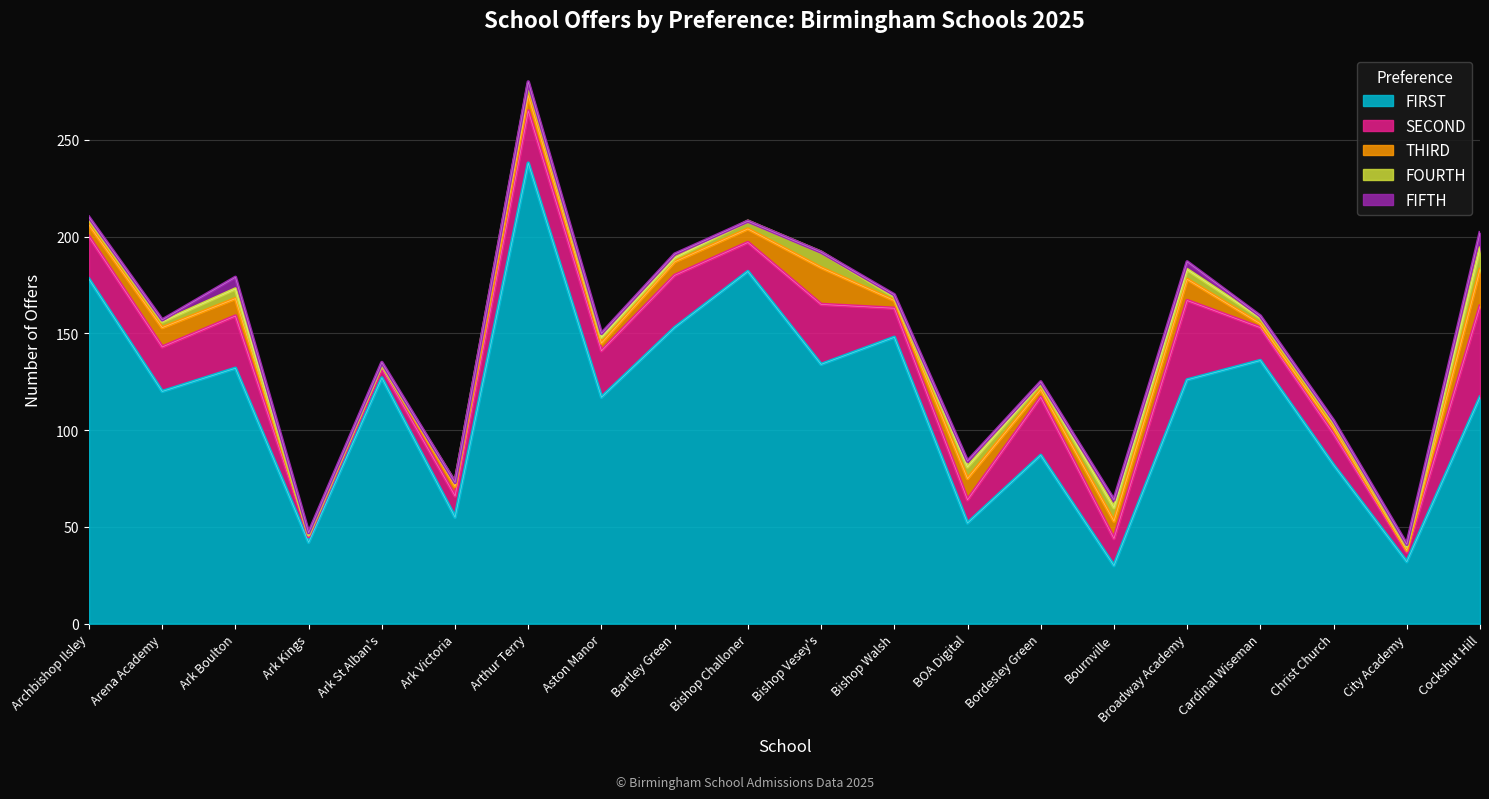

Where does the FIRST series first go above 126?

Archbishop Ilsley